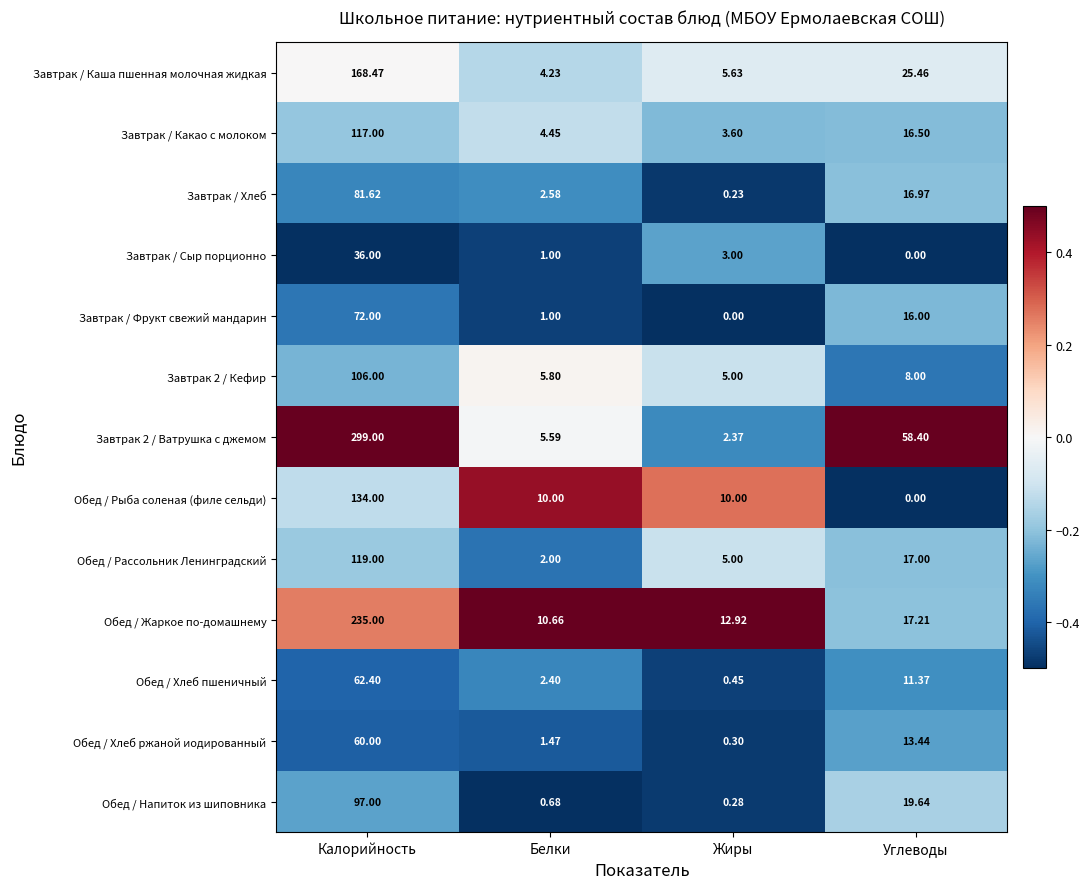

List the labels in order of Обед / Хлеб ржаной иодированный value, smallest first.

Жиры, Белки, Углеводы, Калорийность